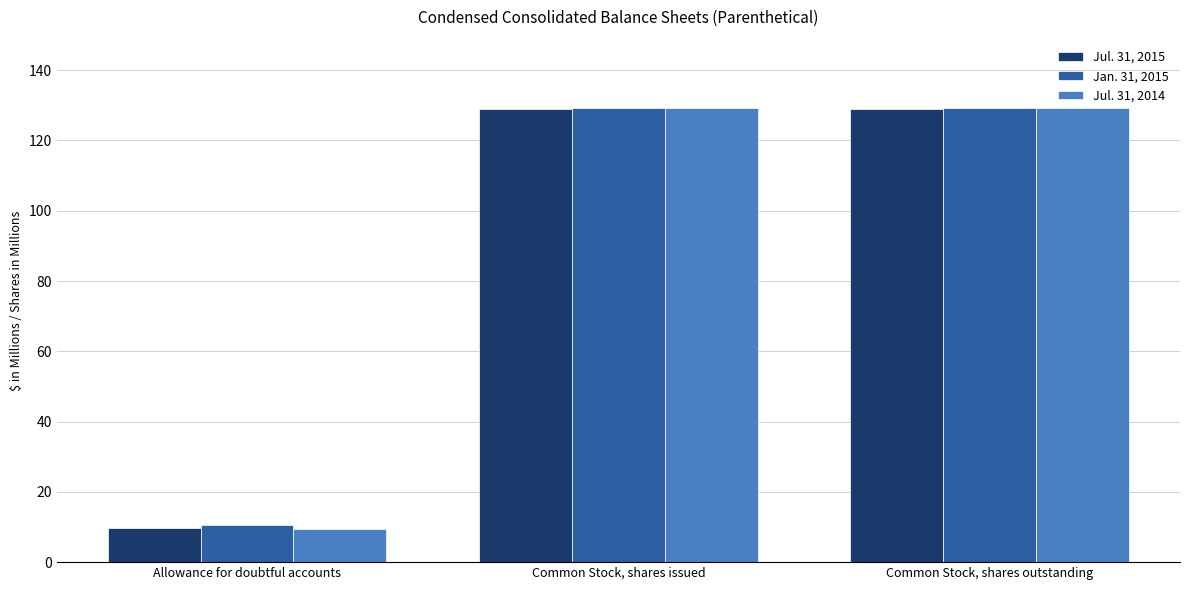

The Jan. 31, 2015 series shows 129.3 at Common Stock, shares issued. True or false?

True